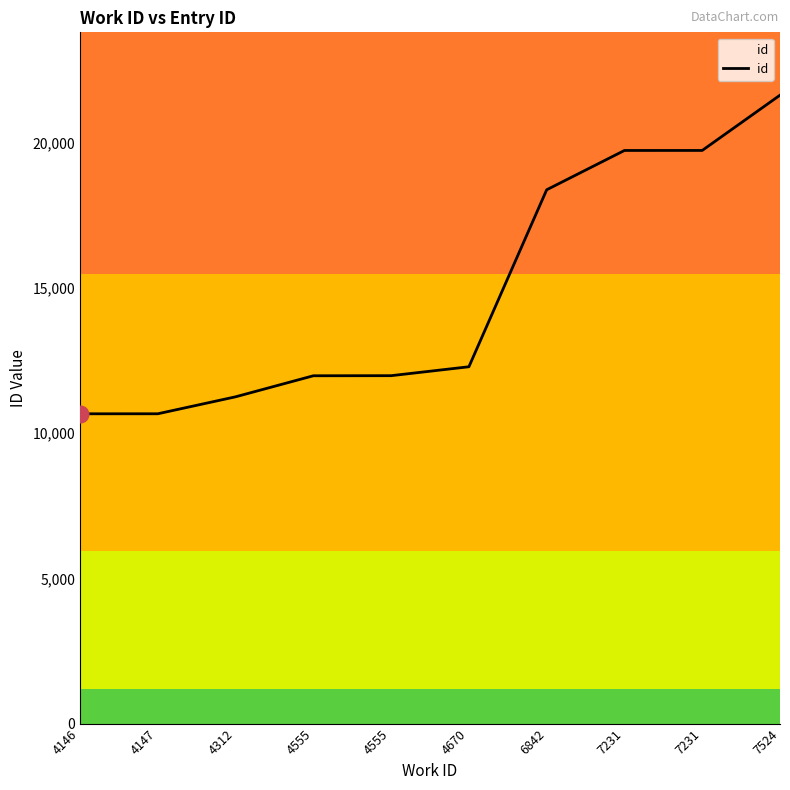

Reading left to right, transcribe all the data shown in this chart.

4146=10662	4147=10663	4312=11247	4555=11971	4555=11974	4670=12281	6842=18372	7231=19725	7231=19726	7524=21628